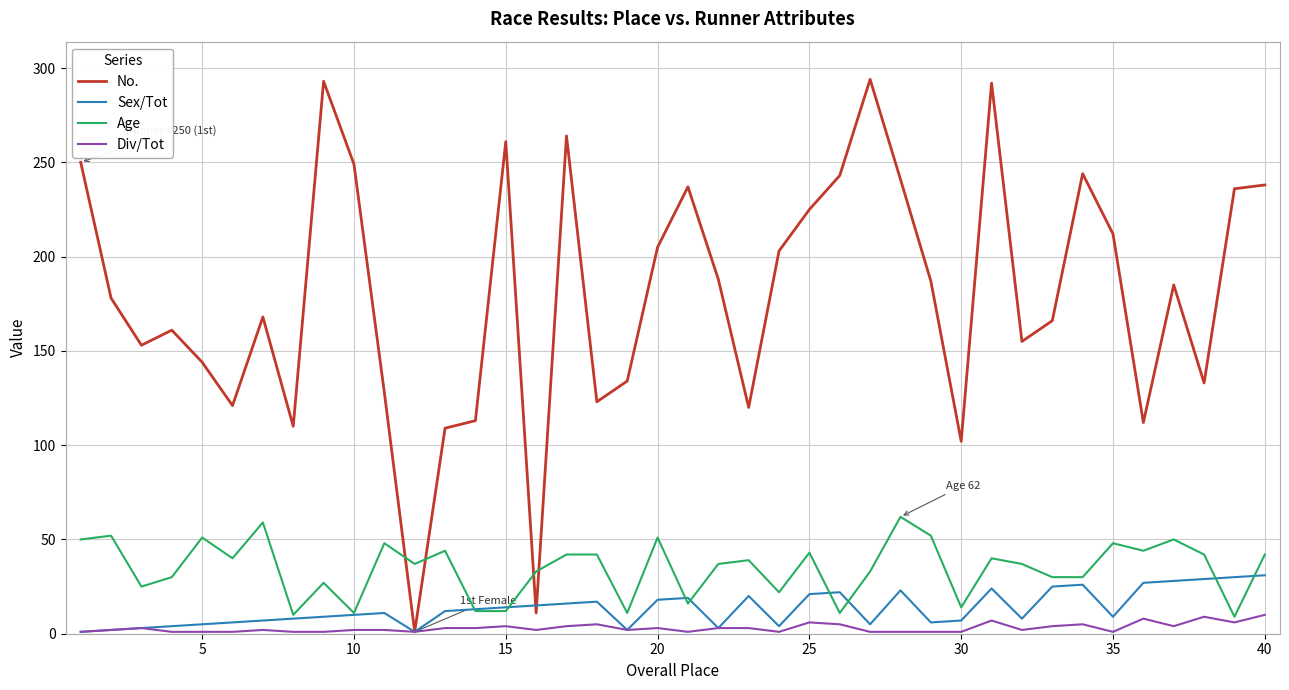

Which series has the largest total across all categories?

No.